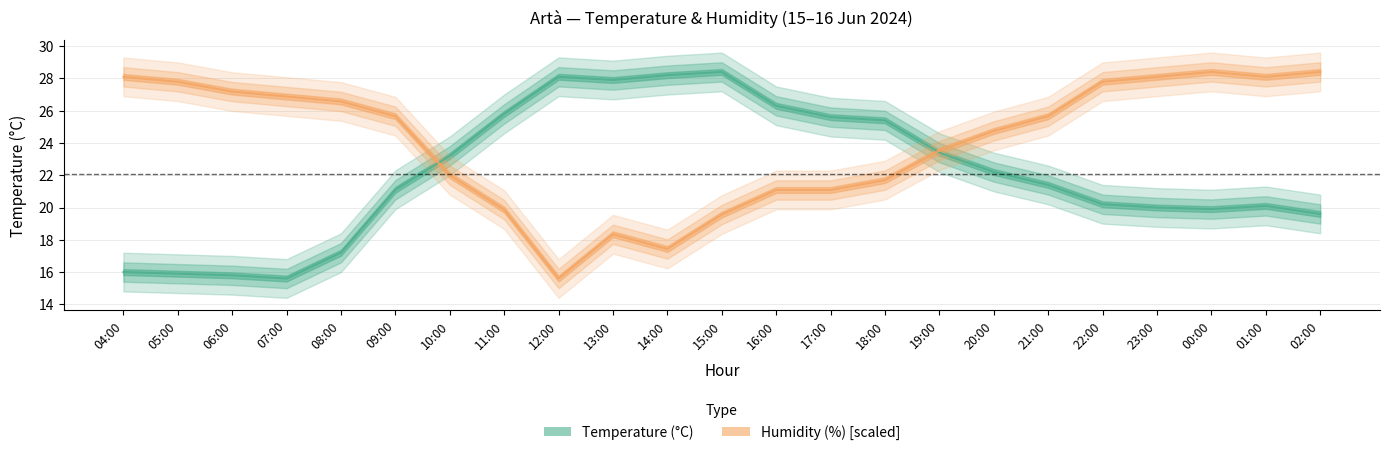

Reading left to right, extract all data points from this chart.

Temperature (°C): 16.0	15.9	15.8	15.6	17.2	21.1	23.2	25.8	28.1	27.9	28.2	28.4	26.3	25.6	25.4	23.4	22.2	21.4	20.2	20.0	19.9	20.1	19.6
Humidity (%): 28.1	27.8	27.2	26.9	26.6	25.7	22.0	19.9	15.6	18.3	17.4	19.6	21.1	21.1	21.7	23.5	24.7	25.7	27.8	28.1	28.4	28.1	28.4